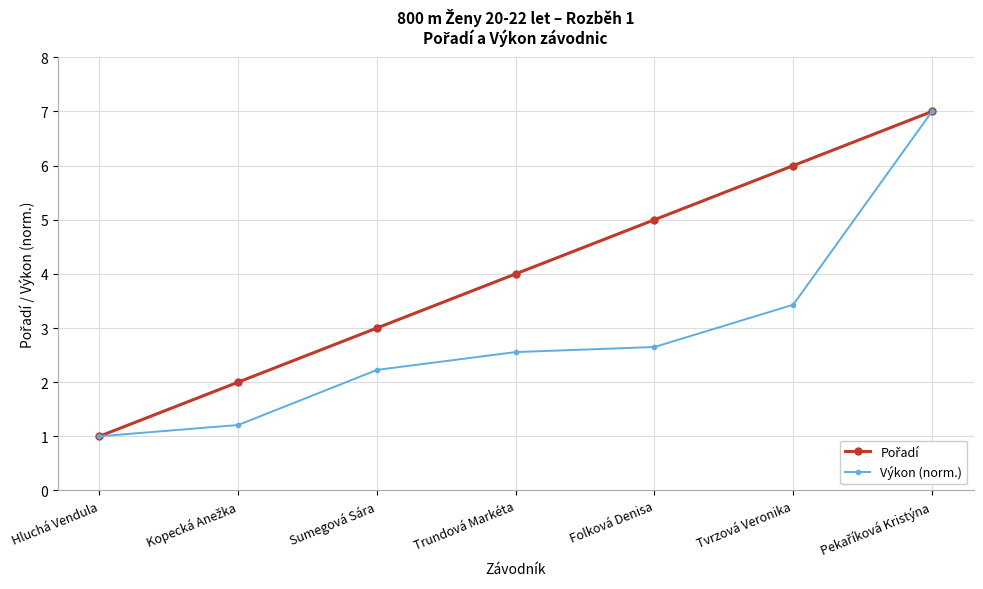

At which label does Výkon (norm.) reach its minimum?

Hluchá Vendula